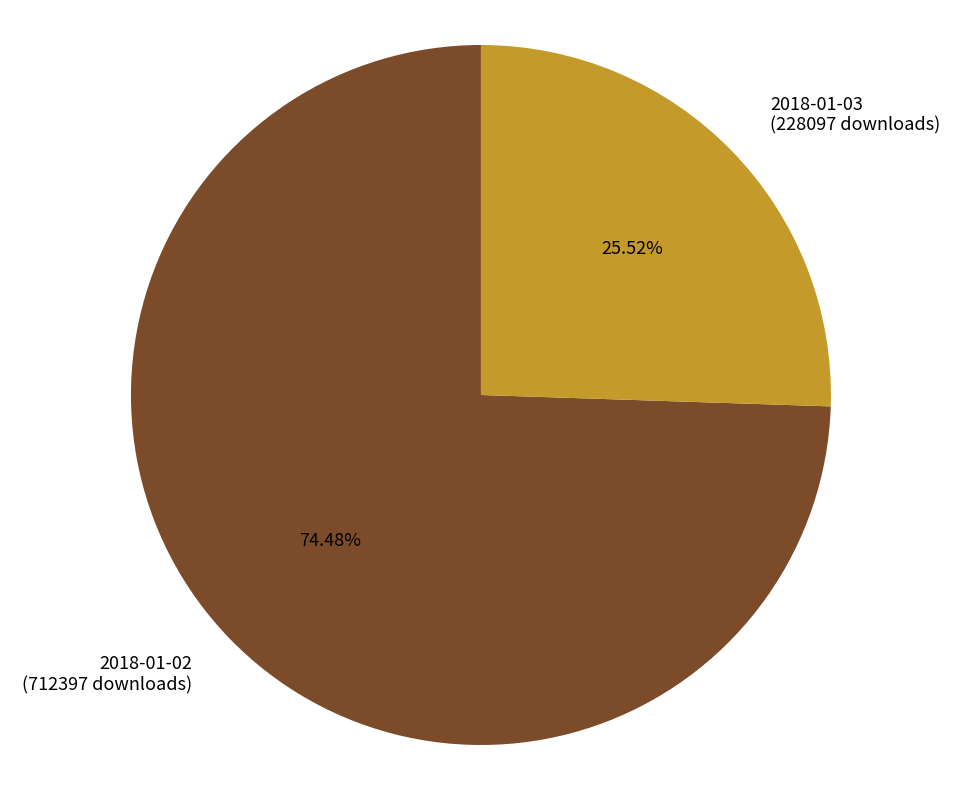

Rank the categories by value from highest to lowest.

2018-01-02, 2018-01-03